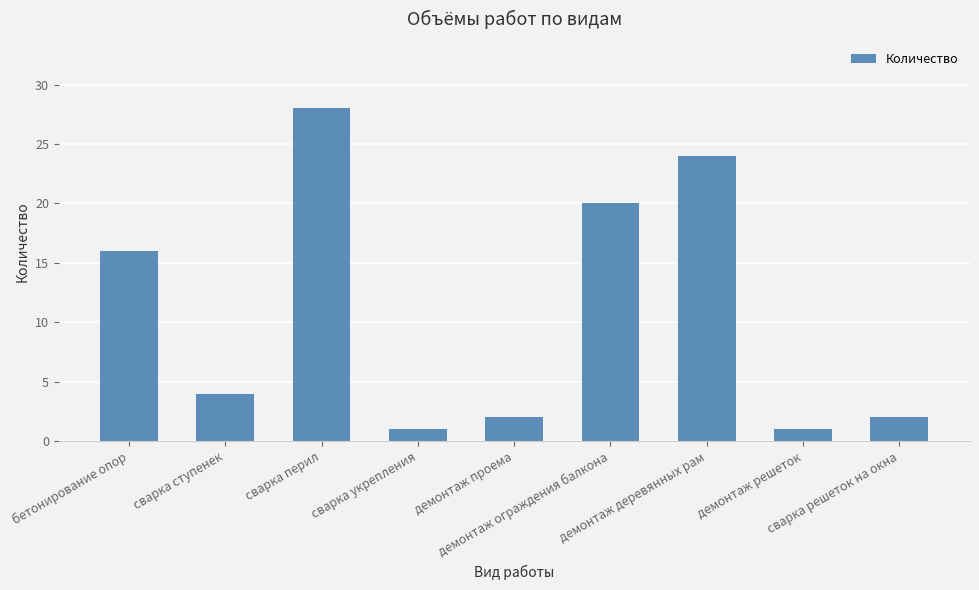

What is the value of the 7th bar from the left?

24